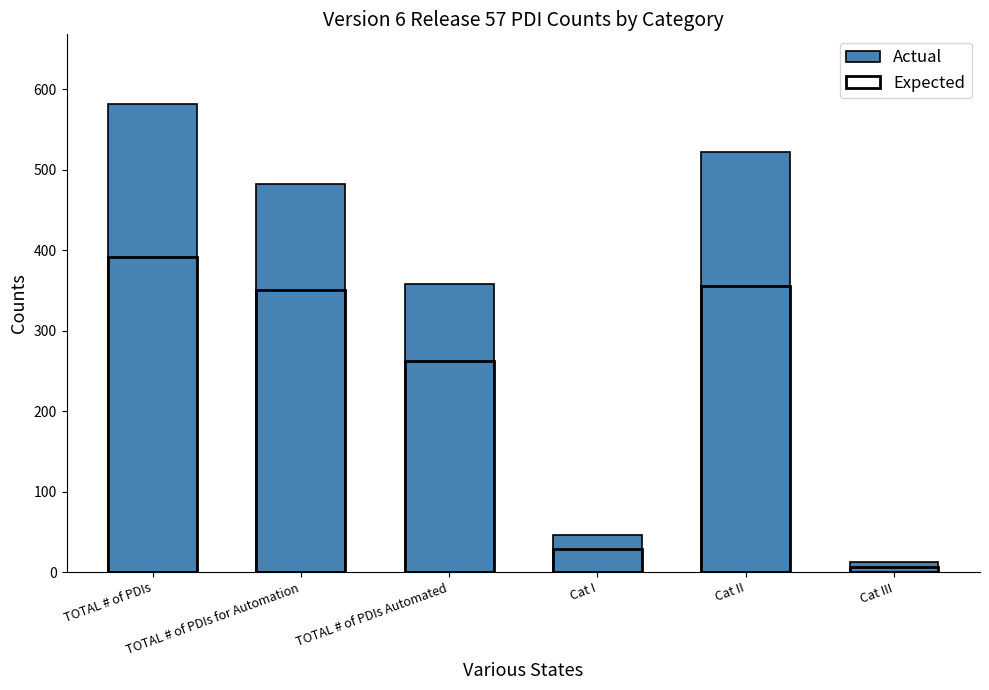

How many values in the Actual series are below 482?

3